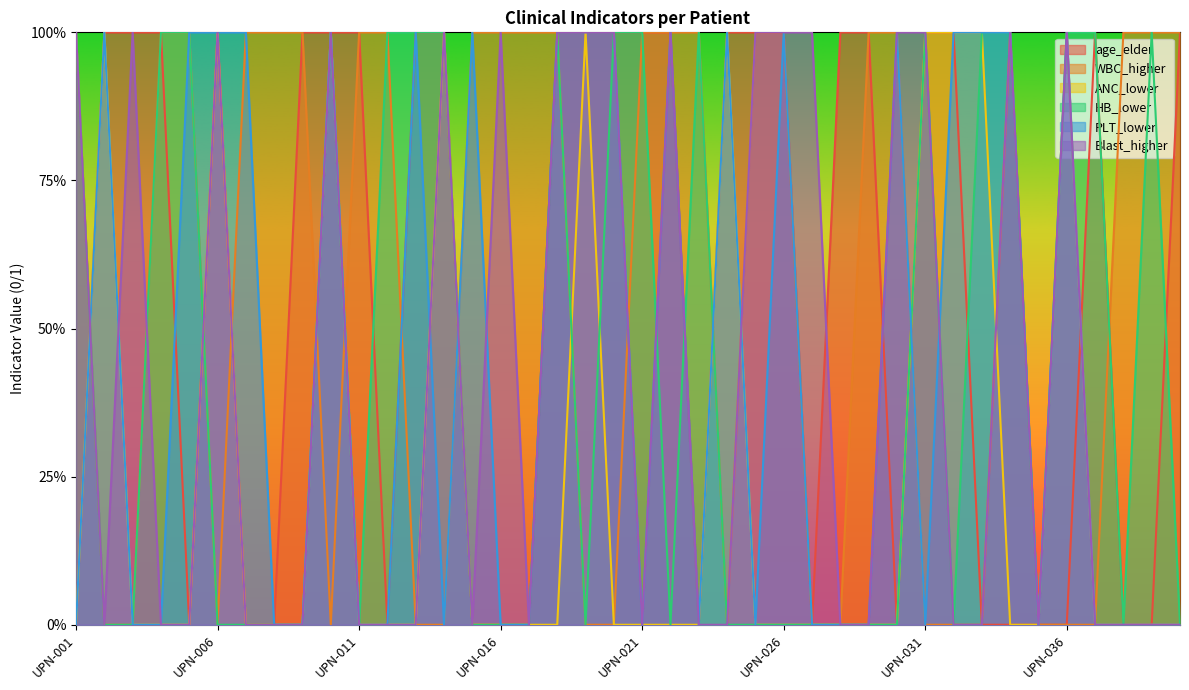

What is the value of the Blast_higher point at the 1st from the left?

1